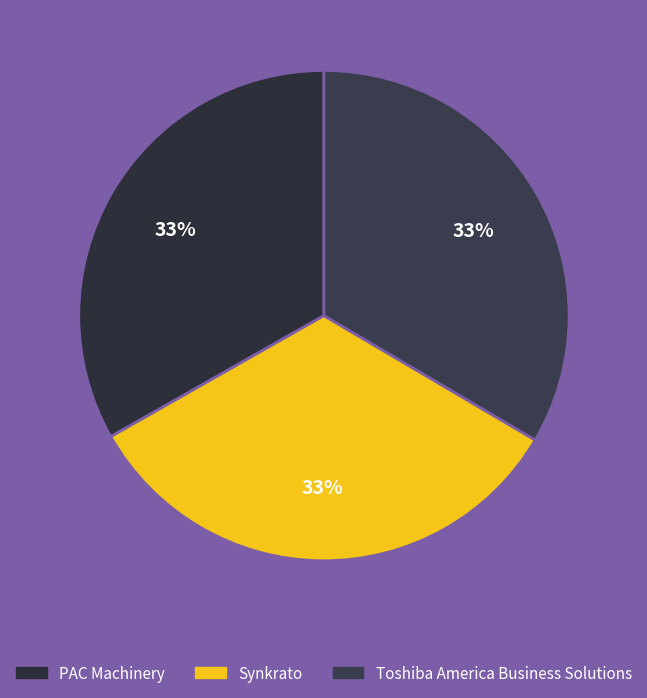

What percentage do PAC Machinery and Toshiba America Business Solutions together represent?

66.7%